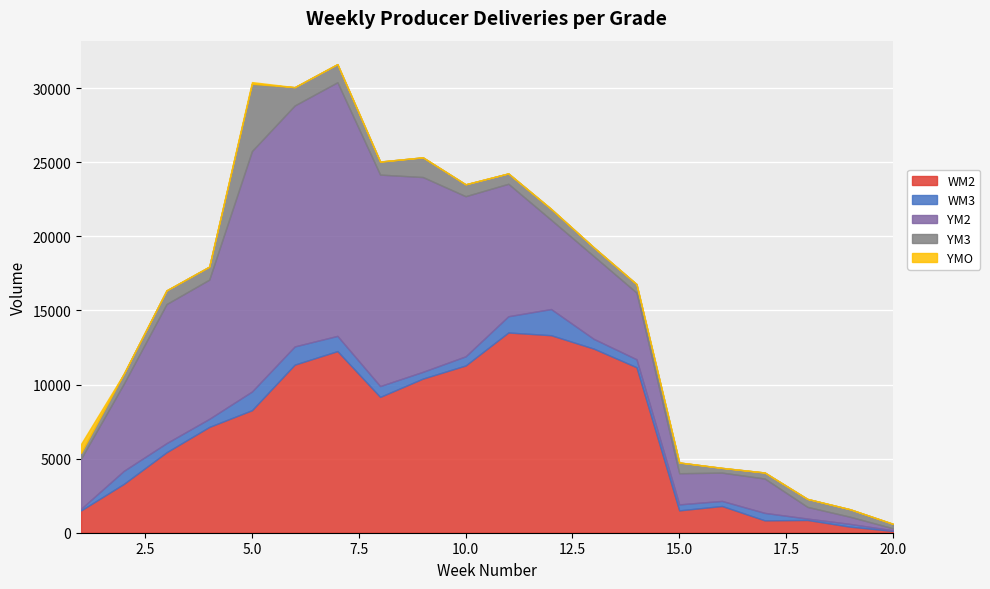

Which series has the widest spread of values?

YM2